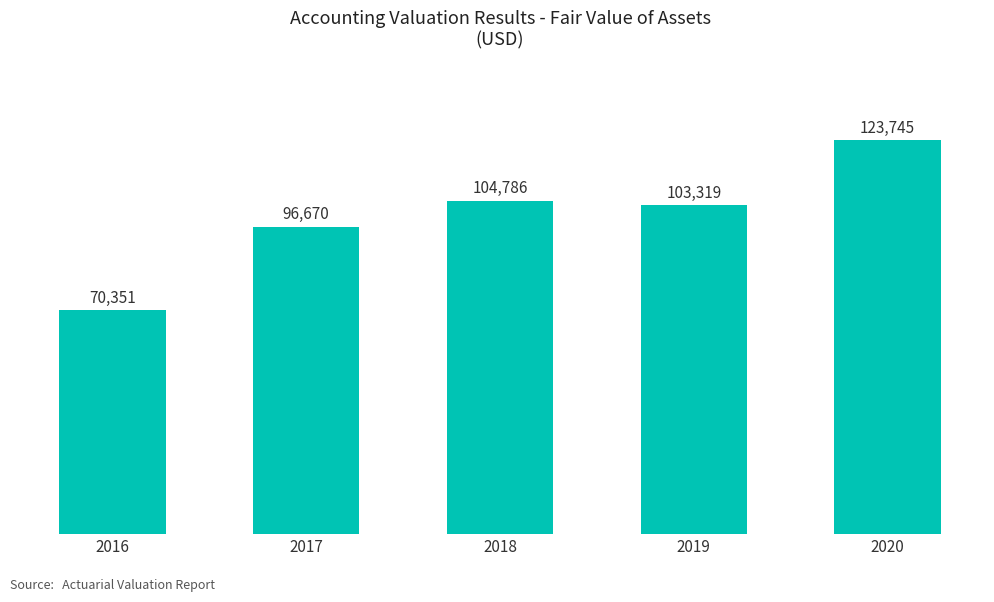

What is the maximum value shown in the chart?

123745